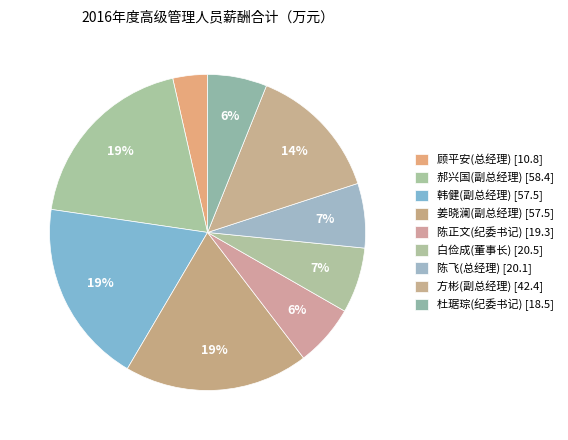

How many slices are in this pie chart?

9